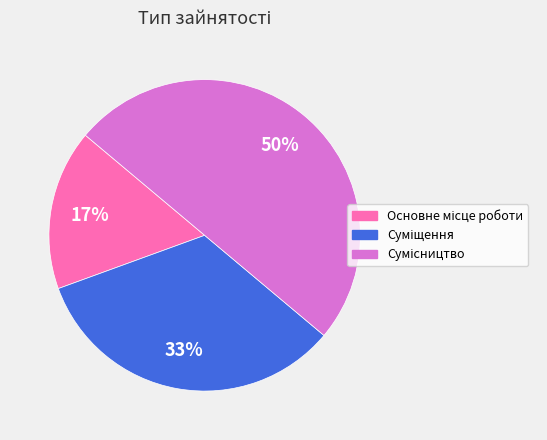

To the nearest percent, what is the difference between the largest and smallest slice percentages?

33%